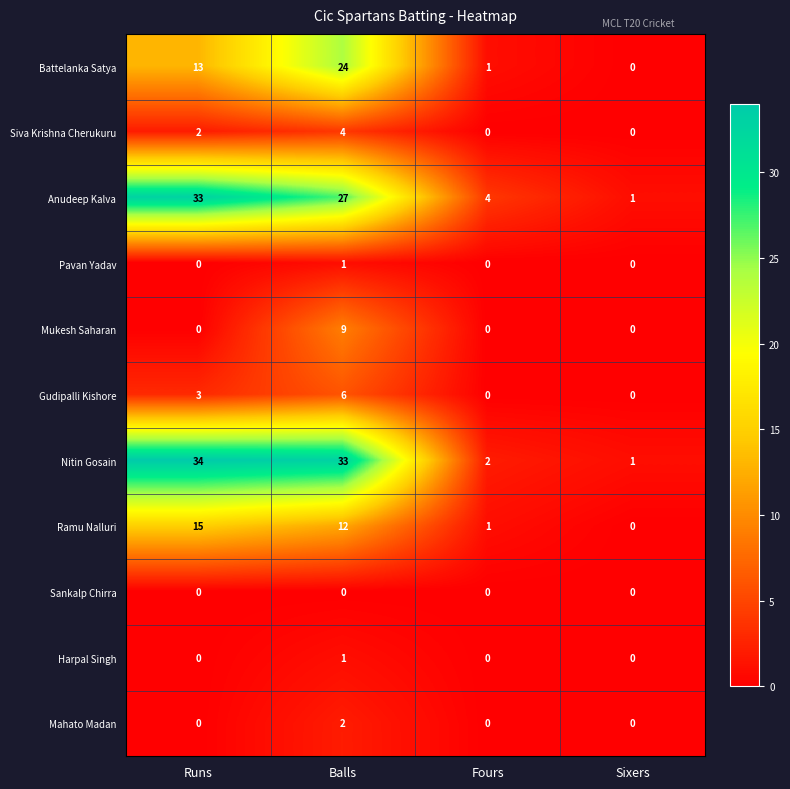

Count the number of data series in this chart.

11